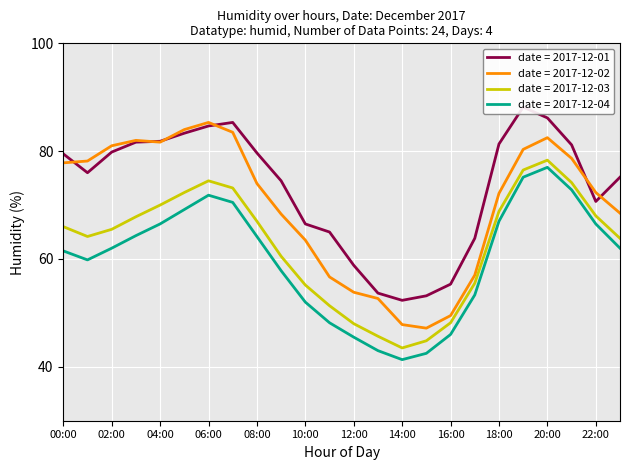

True or false: 2017-12-04 has more than 0 points higher than both neighbors.

True